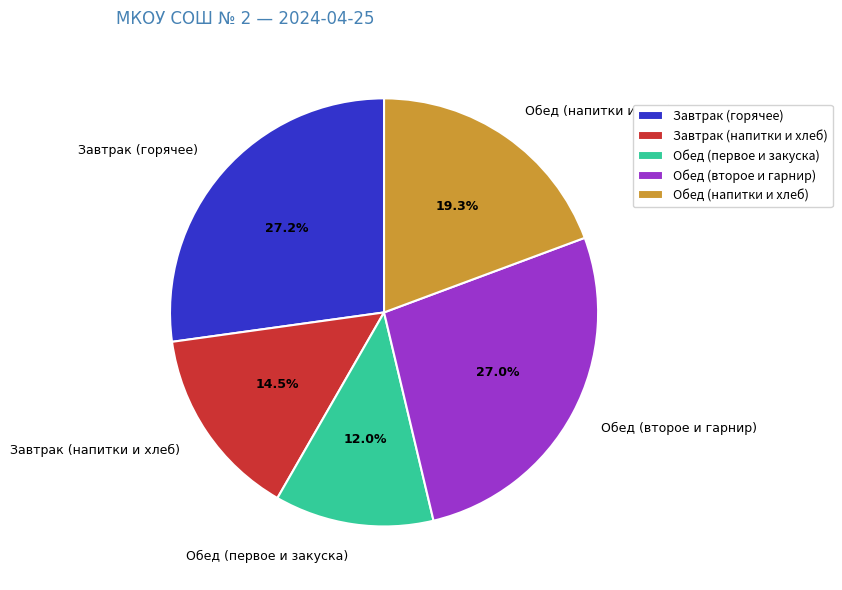

What is the total percentage of Обед (напитки и хлеб) and Обед (второе и гарнир)?

46.3%